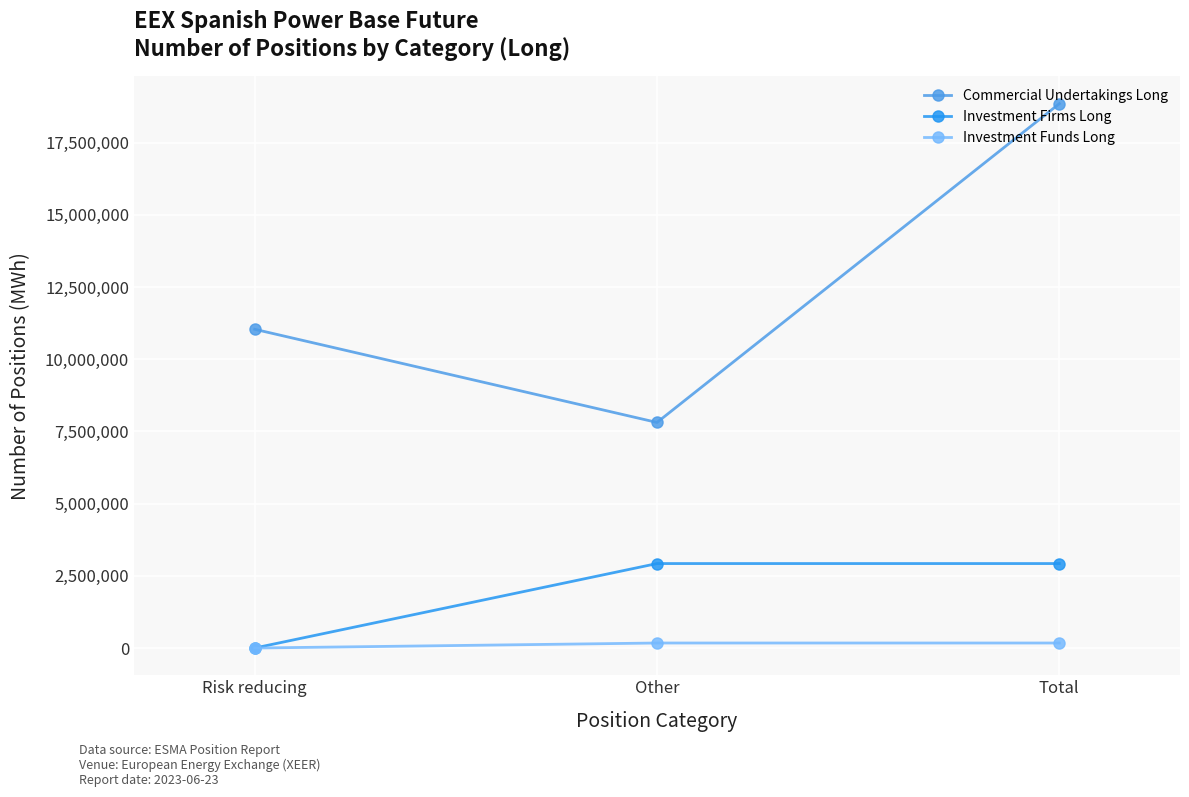

Which series has the largest range (max minus min)?

Commercial Undertakings Long